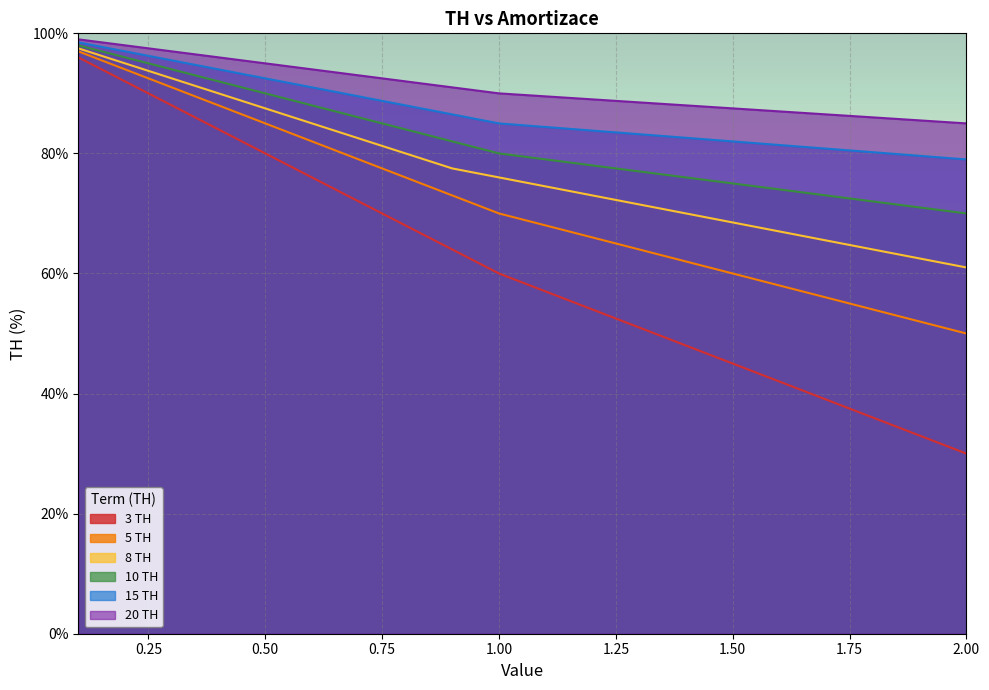

What is the total value across all series at 1.4?

426.6